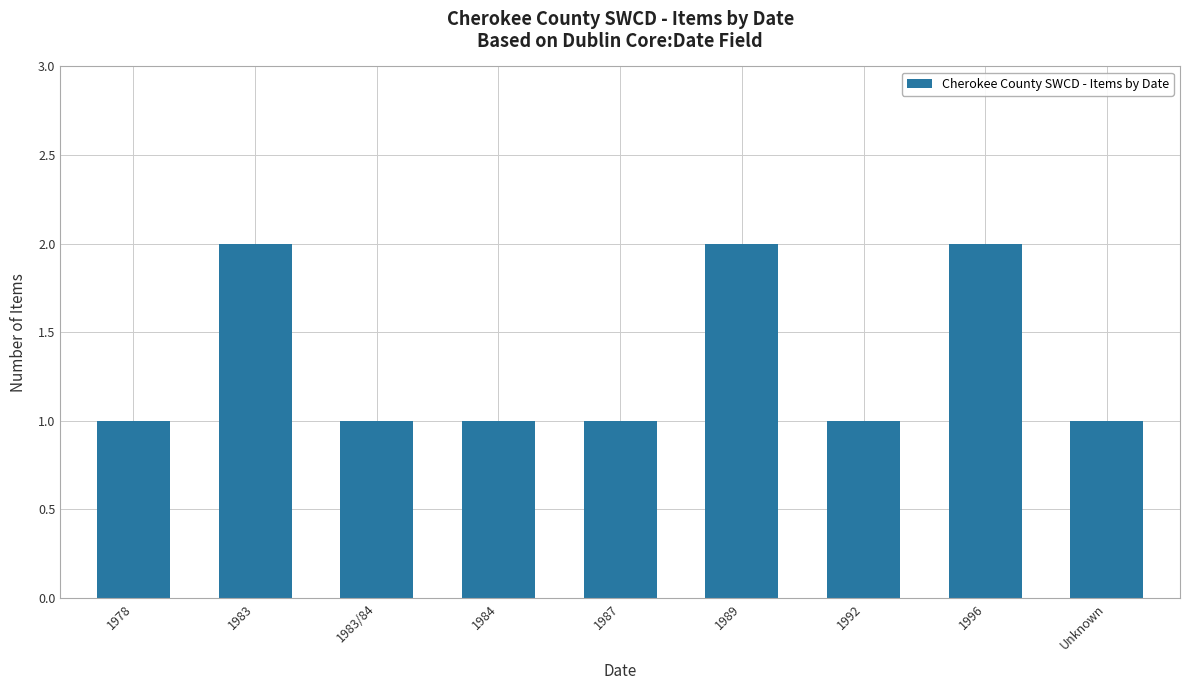

Reading left to right, transcribe all the data shown in this chart.

1978=1	1983=2	1983/84=1	1984=1	1987=1	1989=2	1992=1	1996=2	Unknown=1